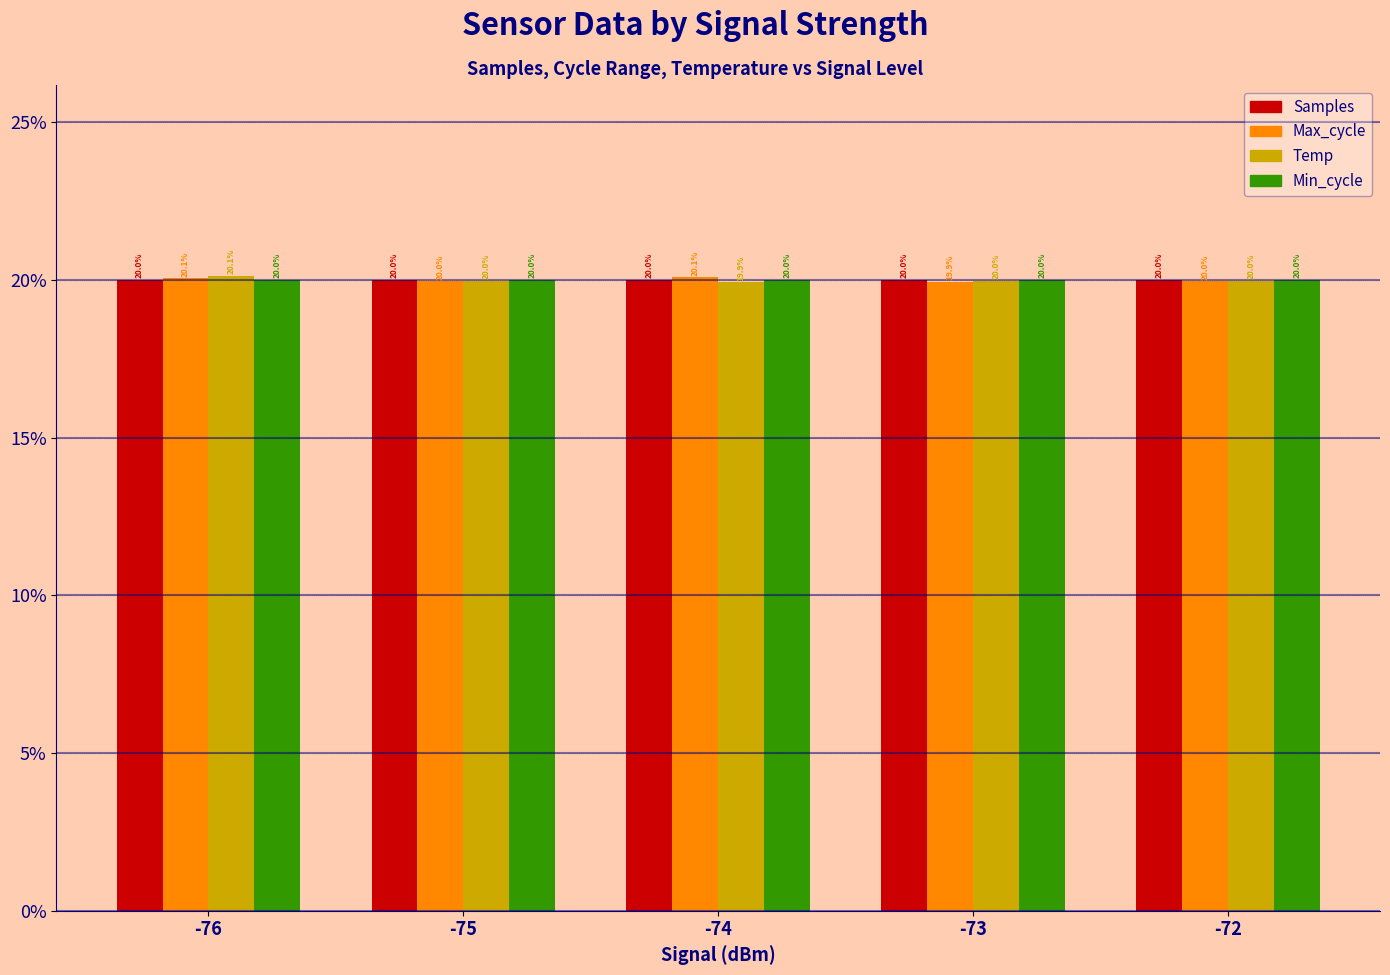

Is the value of Samples at -76 greater than the value of Max_cycle at -76?

No